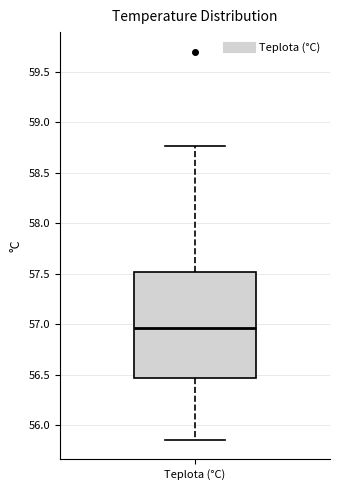

Read this box plot against the y-axis: the position of the median line, the range covered by the box, and the ends of both whiskers. The values are not printed on the chart, so give them approximately, as read against the axis.

median 56.95, box 56.45 to 57.50, whiskers 55.85 to 58.75